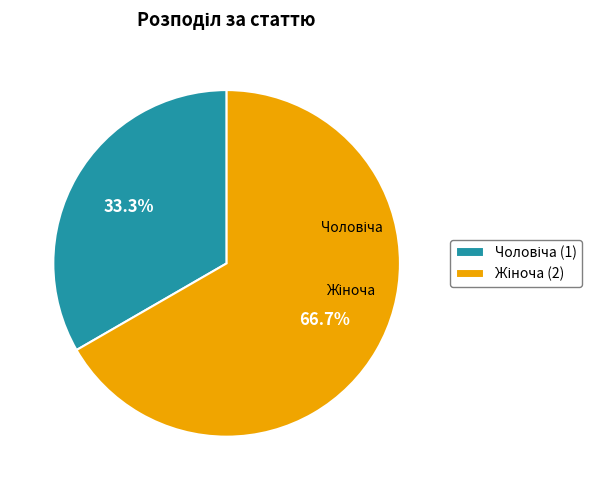

Is there any slice that represents more than half of the pie?

Yes